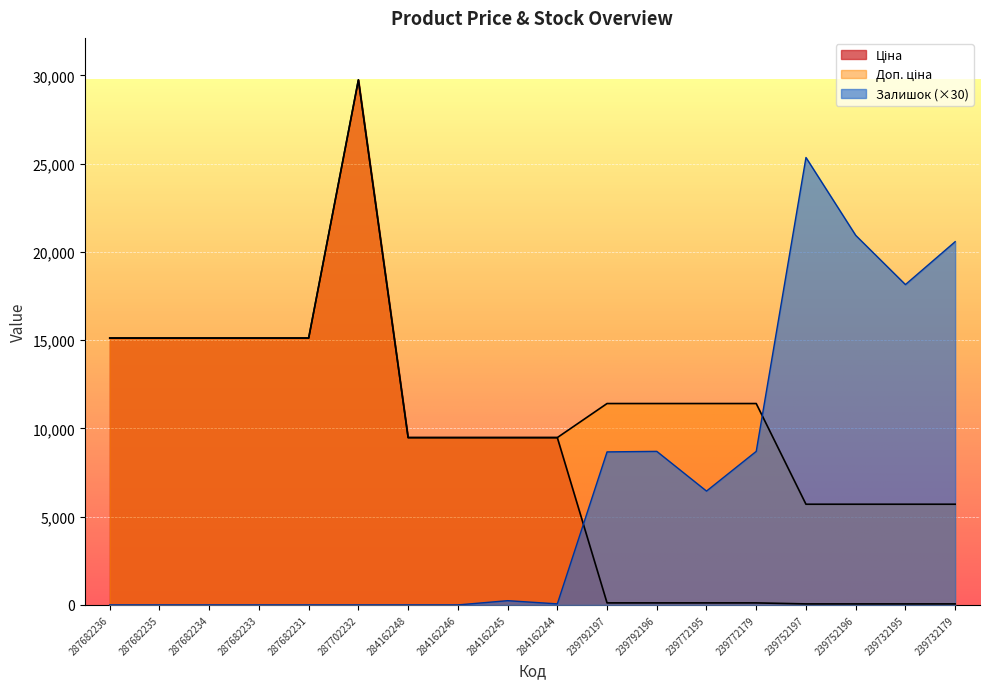

How many values in Залишок are above zero?

10